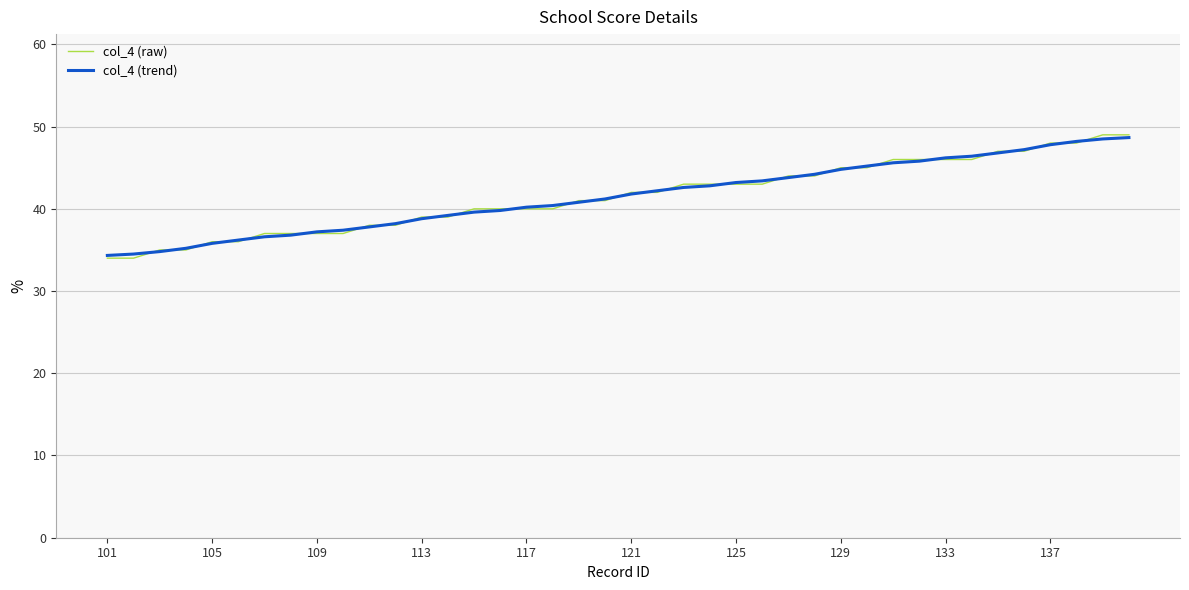

What is the smallest value displayed?

34.0